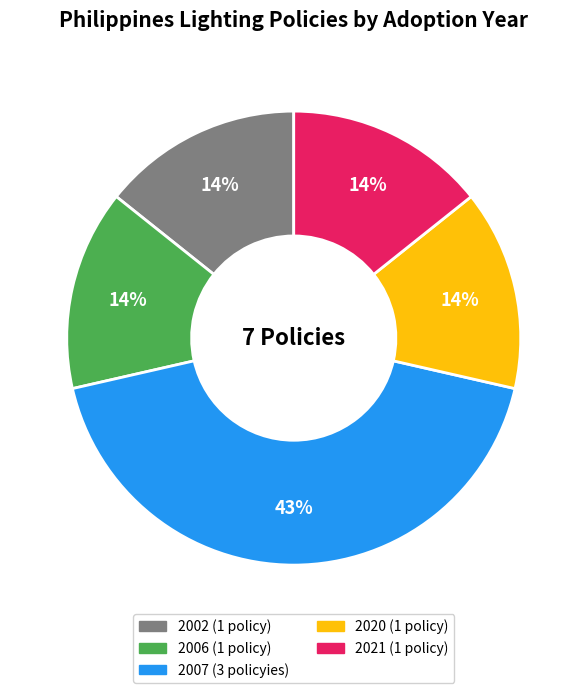

To the nearest percent, what is the average slice percentage?

20%